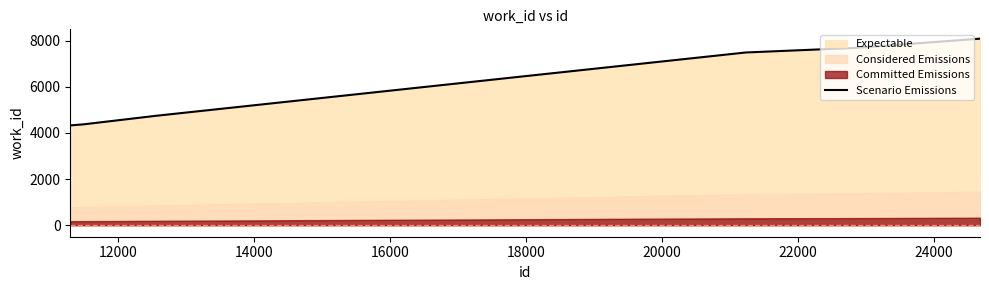

What is the value of the 1st point from the left?

4326